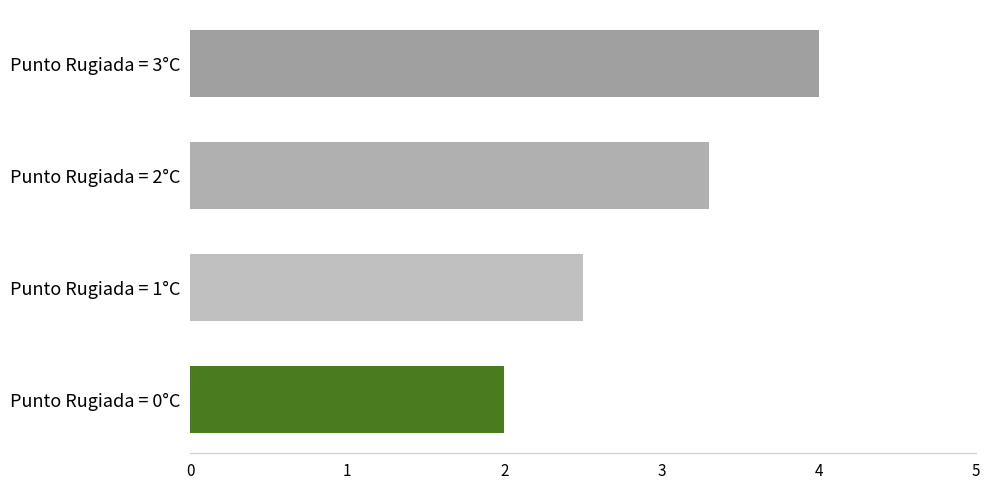

At which label is the value closest to 3?

Punto Rugiada = 2°C